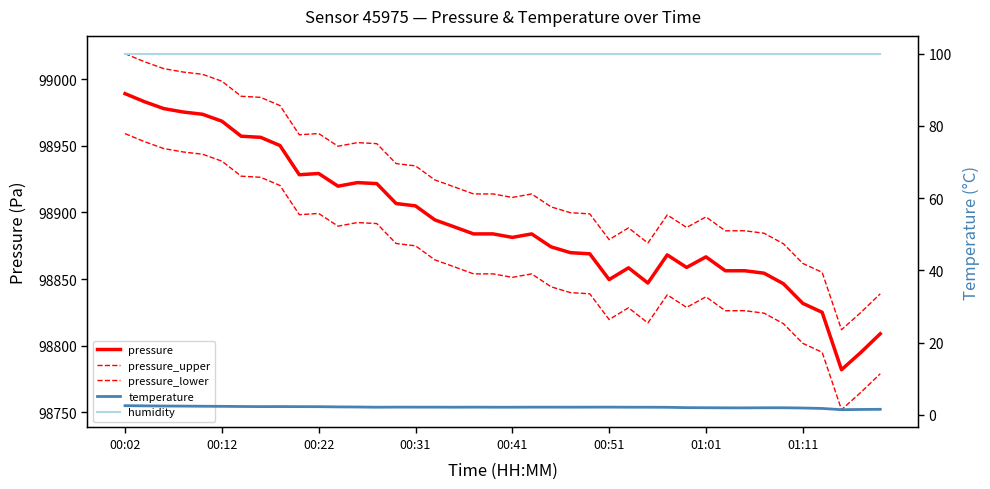

True or false: pressure and pressure_lower cross at least once.

False